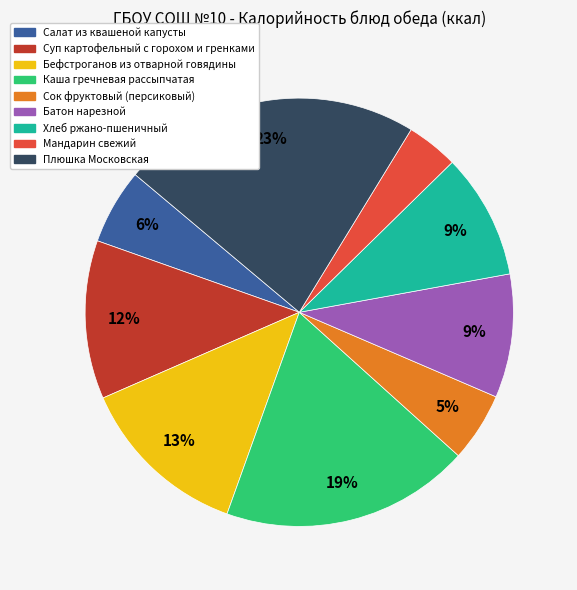

Which slice is the smallest?

Мандарин свежий